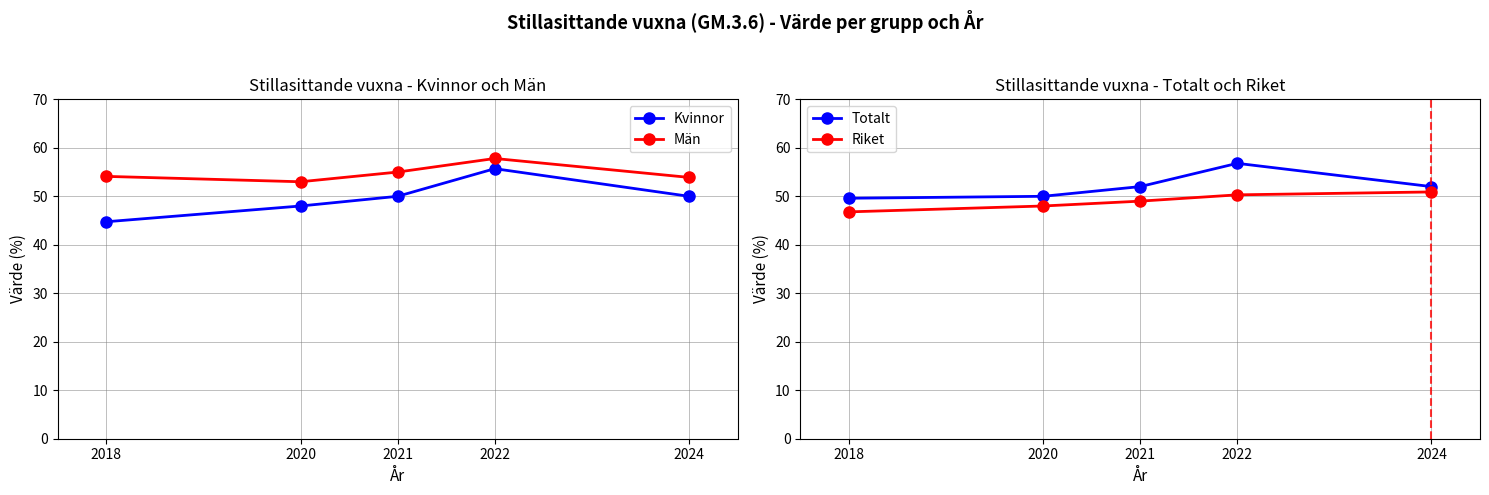

Count the number of data series in this chart.

4